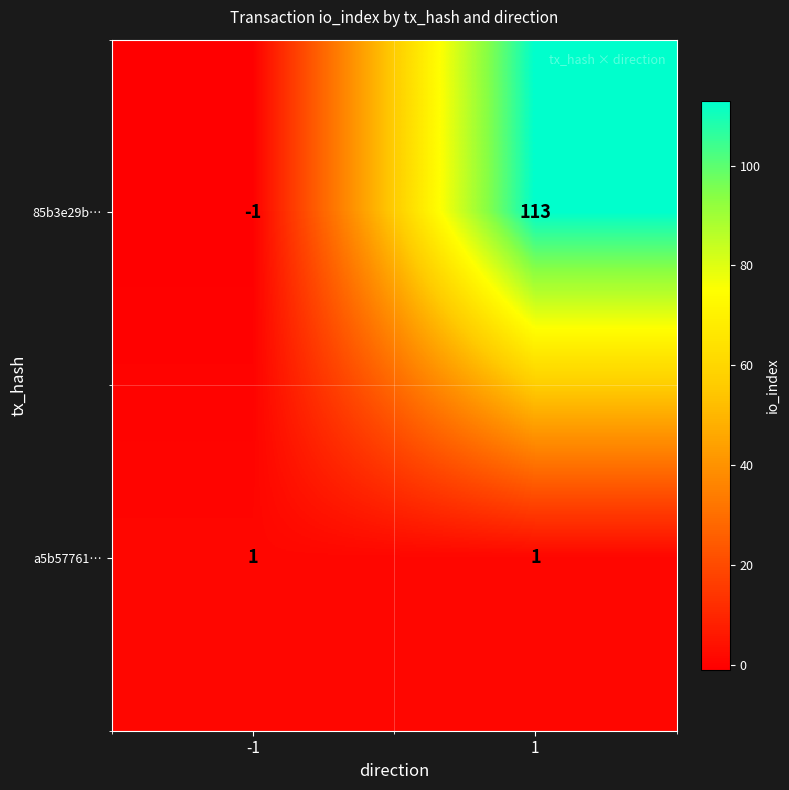

List the series in order of their overall mean, lowest first.

a5b57761…, 85b3e29b…